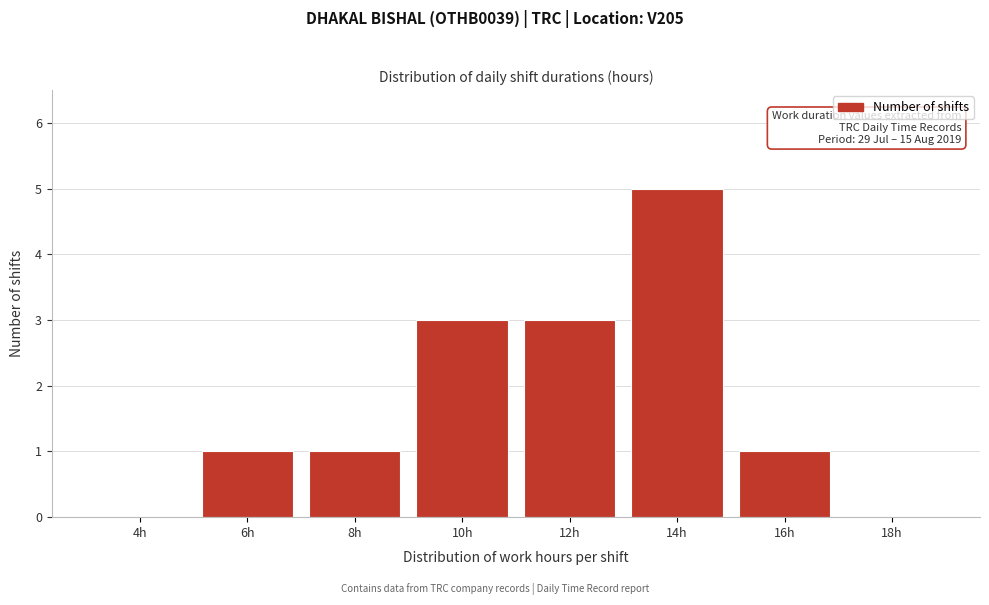

Reading right to left, list all the values displayed in this chart.

18h=0	16h=1	14h=5	12h=3	10h=3	8h=1	6h=1	4h=0